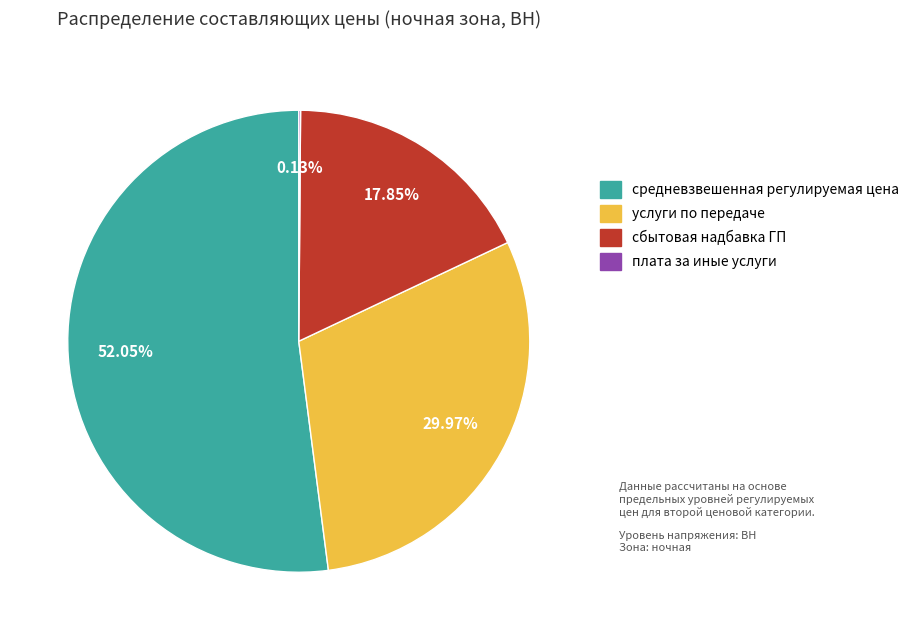

What is the largest slice in the pie chart?

средневзвешенная регулируемая цена